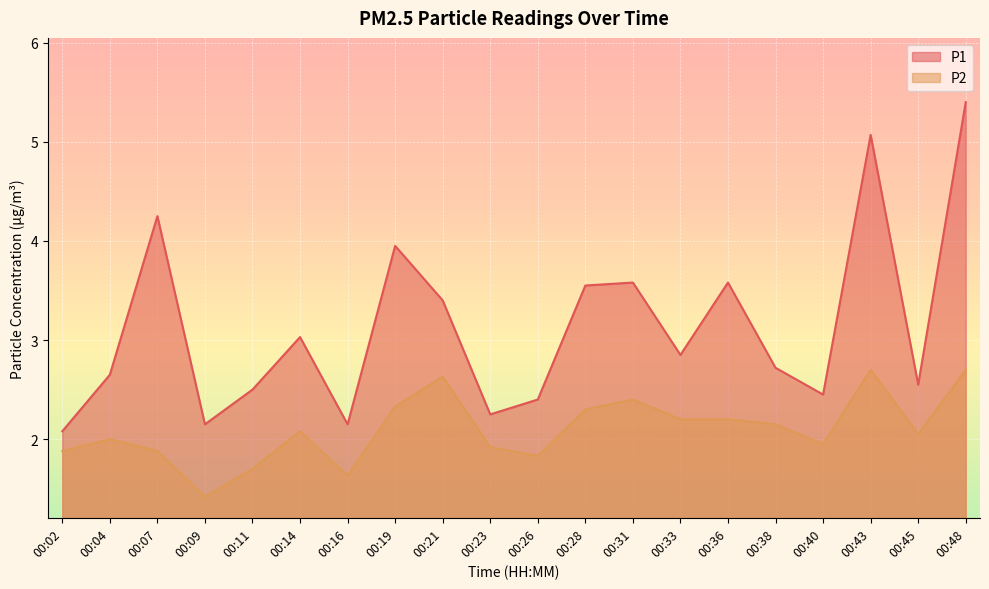

True or false: P2 and P1 cross at least once.

False